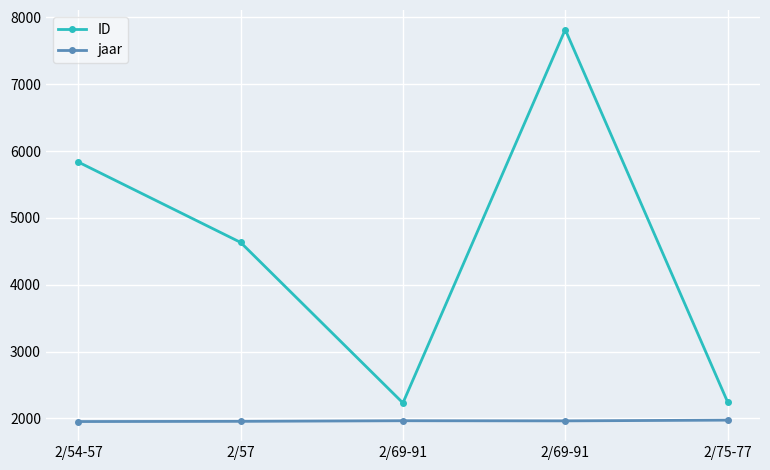

Is the value of ID at 2/69-91 greater than the value of jaar at 2/69-91?

Yes